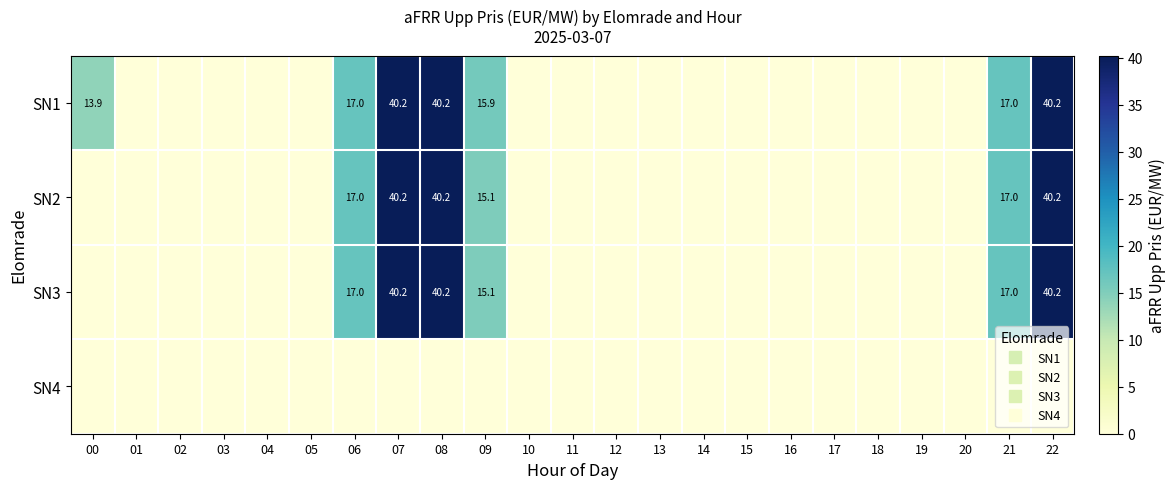

Where is SN3 nearest to the value 20?

06